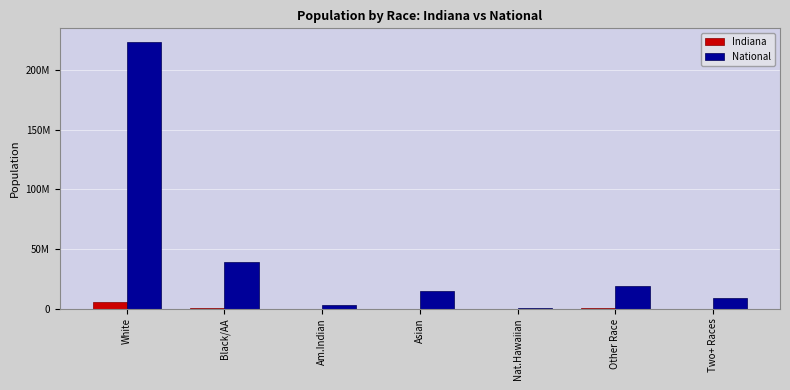

What are all the series names shown in the legend?

Indiana, National